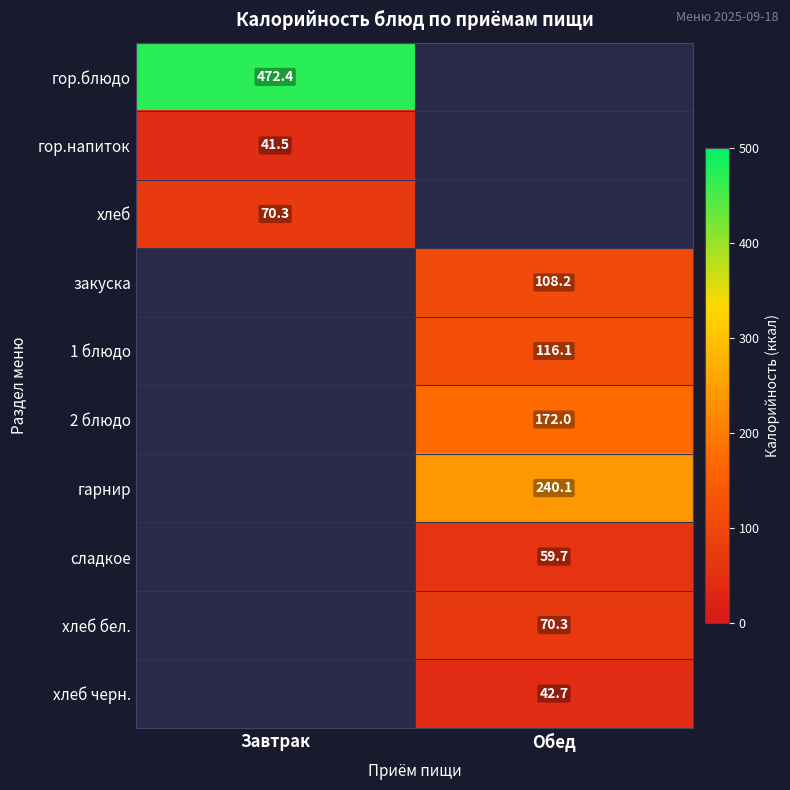

How many series are shown in this chart?

10